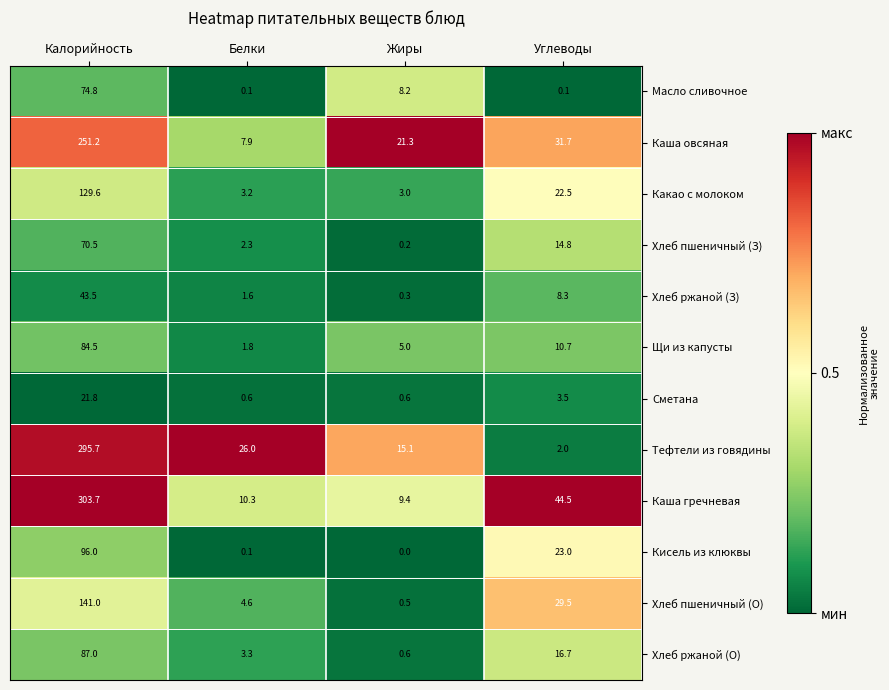

Count the number of categories in the chart.

4